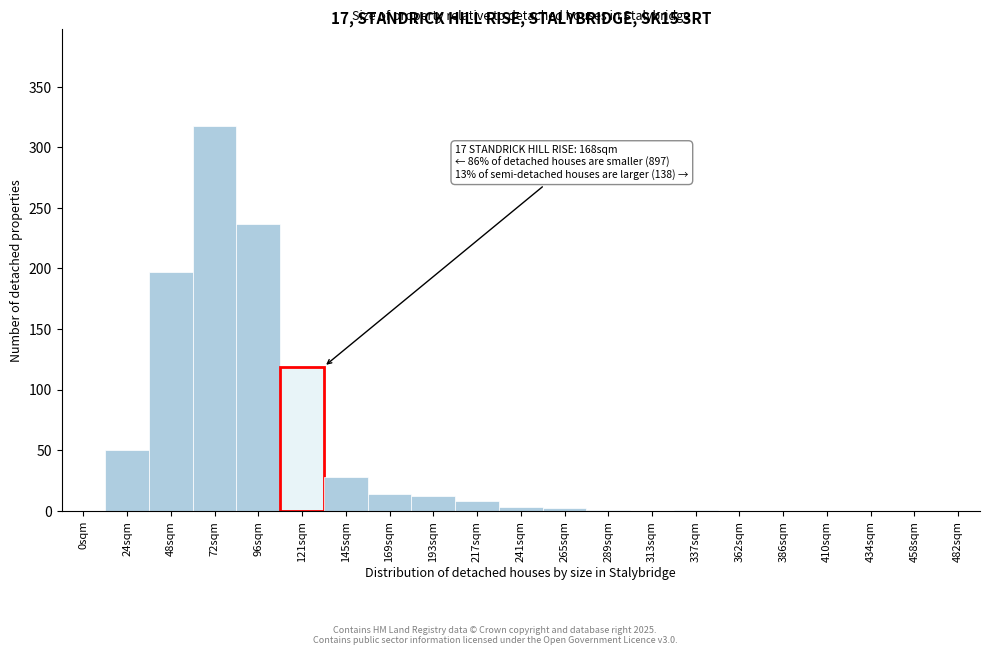

What is the ratio of the value at 121sqm to the value at 145sqm?

4.2